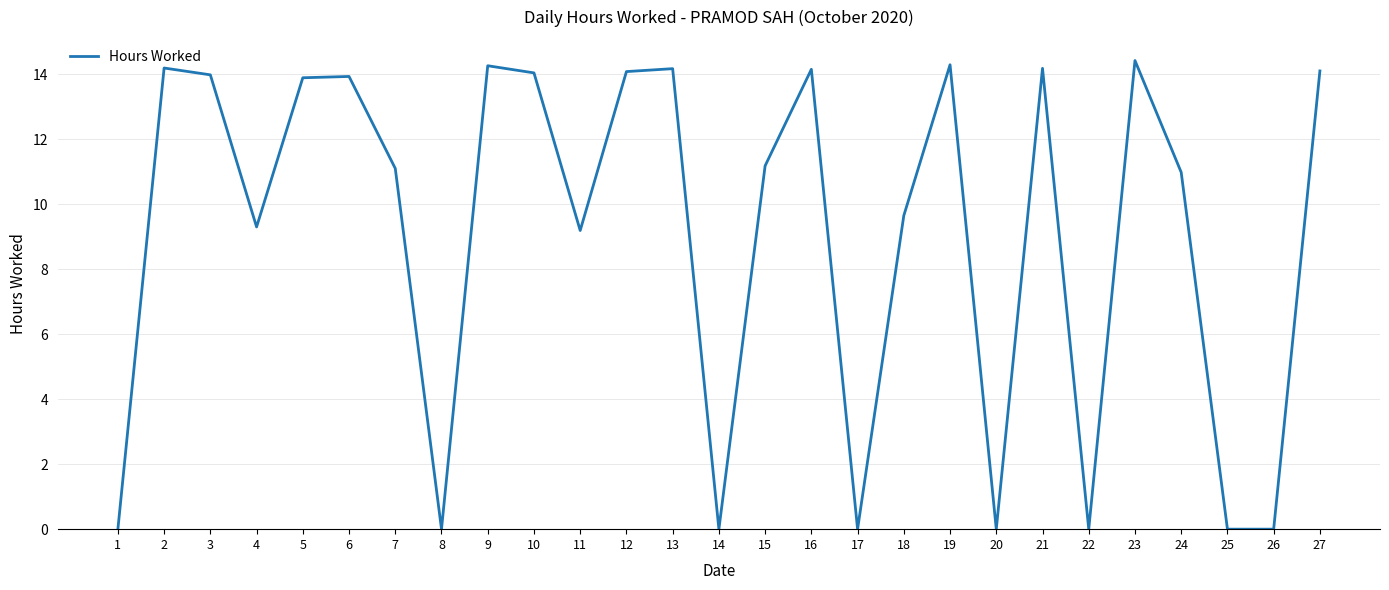

Is it true that the value at 22 is 5.0?

False